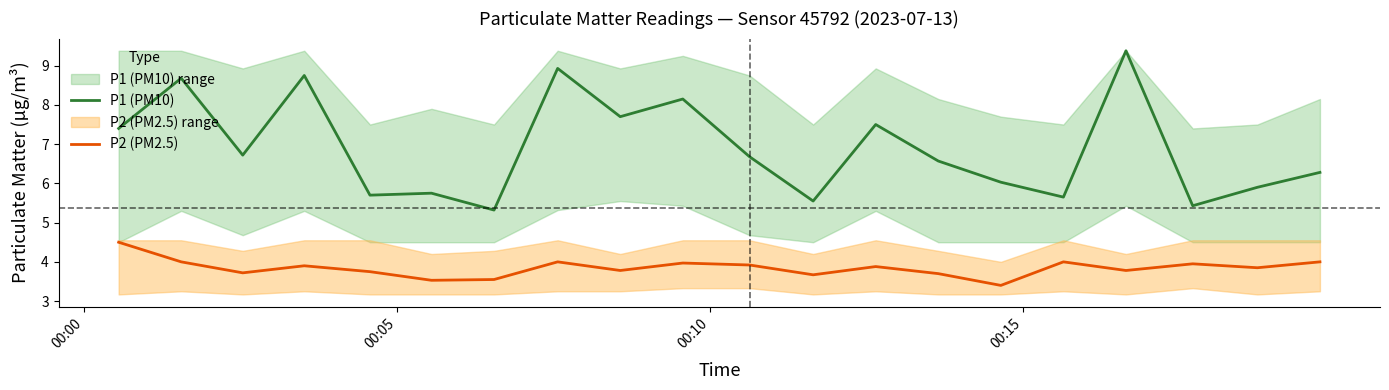

What is the highest value of the P2 (PM2.5) series?

4.5